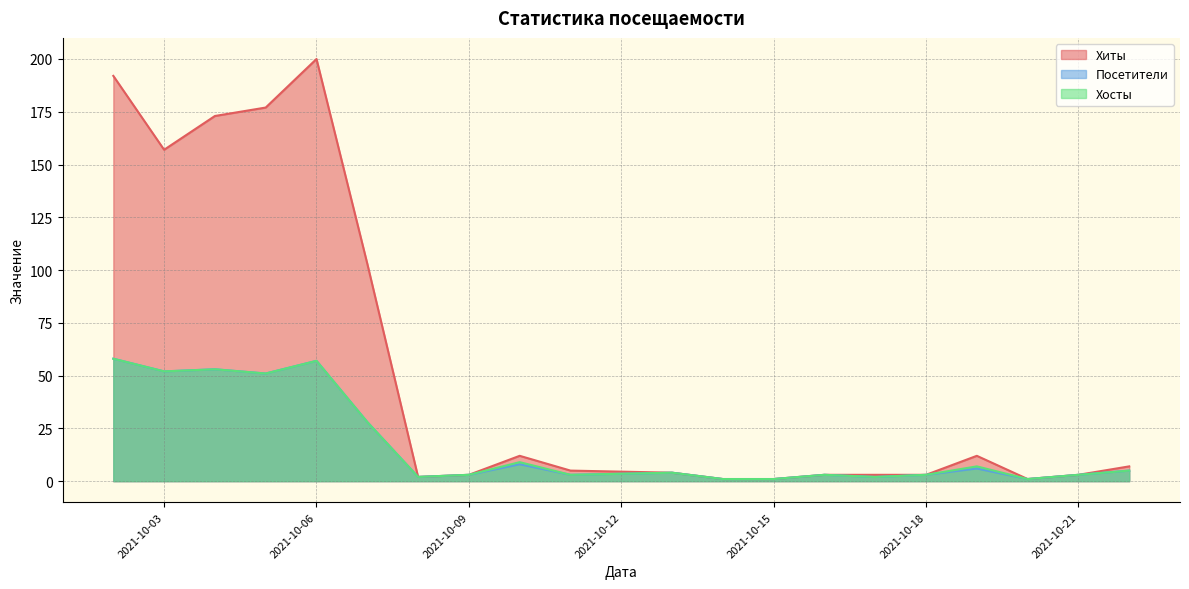

Reading right to left, extract all data points from this chart.

Хиты: 7	3	1	12	3	3	3	1	1	4	5	12	3	2	103	200	177	173	157	192
Посетители: 5	3	1	6	3	2	3	1	1	4	3	8	3	2	28	57	51	53	52	58
Хосты: 5	3	1	7	3	2	3	1	1	4	3	9	3	2	28	57	51	53	52	58